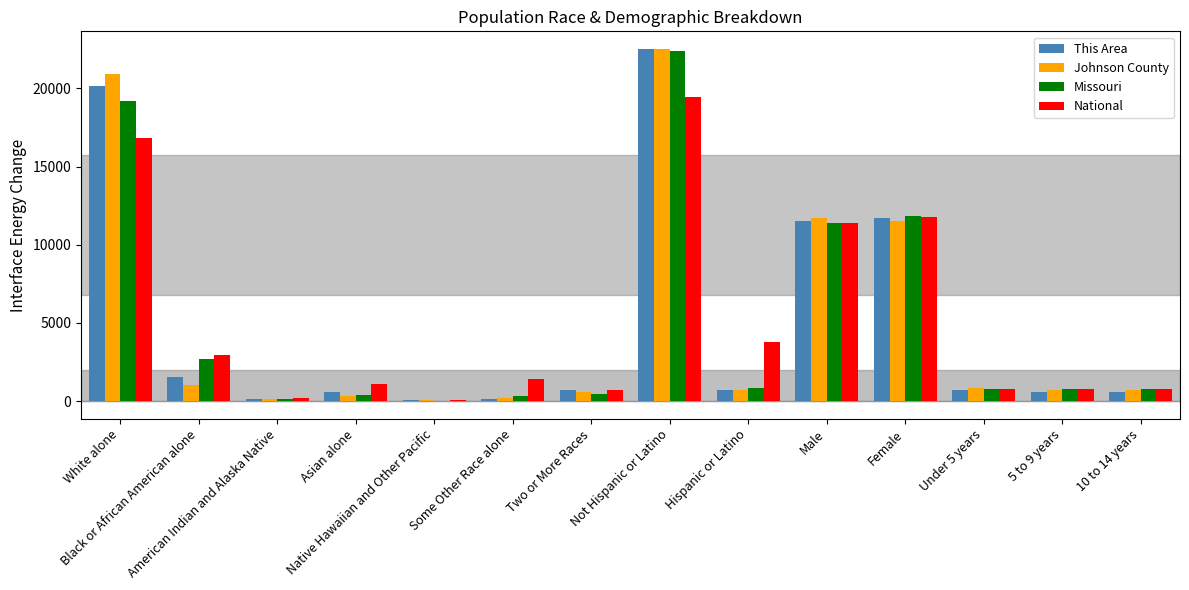

What is the sum of all Missouri values?

71989.1